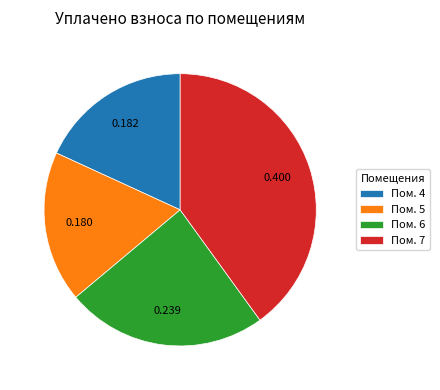

Is there any slice that represents more than half of the pie?

No